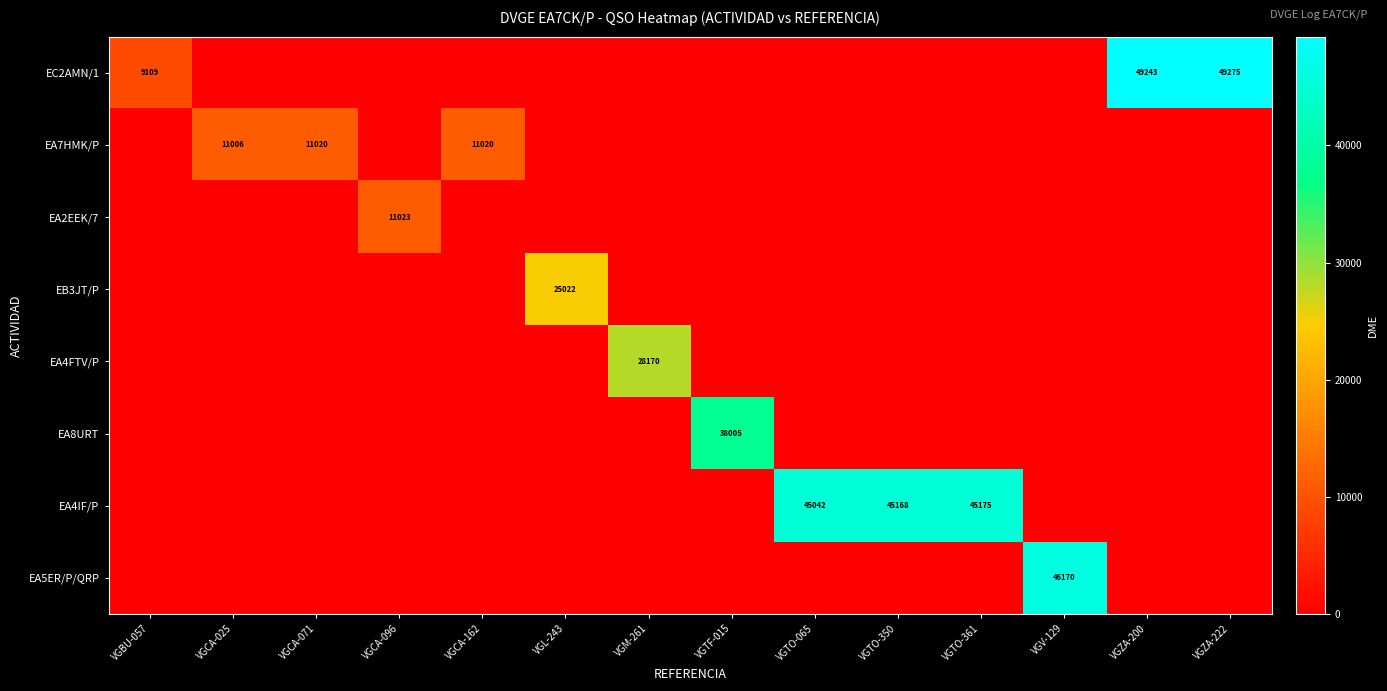

Is the value of EA5ER/P/QRP at VGZA-200 greater than the value of EA2EEK/7 at VGTF-015?

No